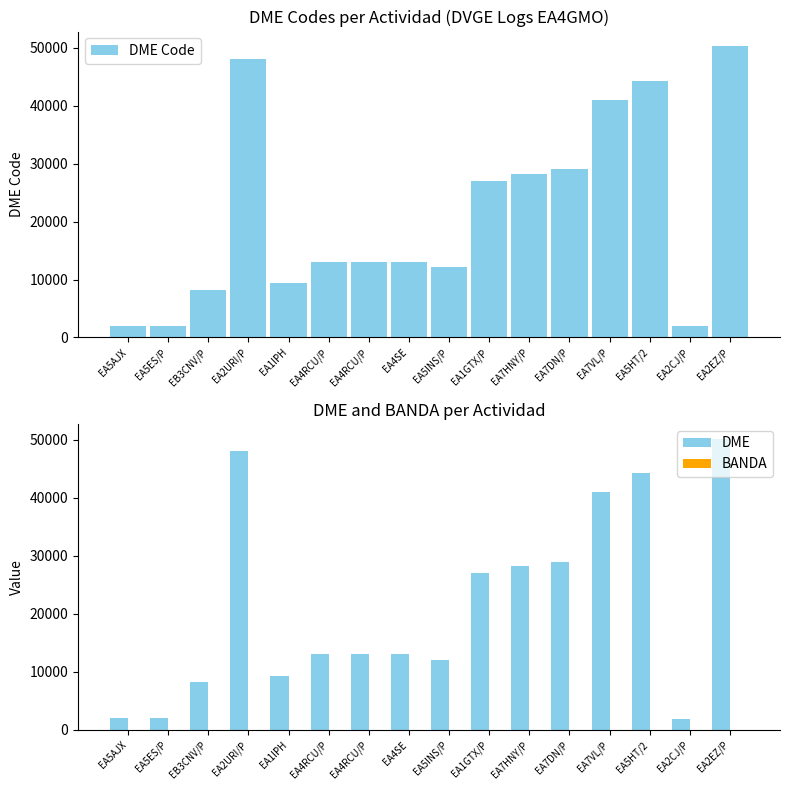

Read the DME value at EA1IPH, to the nearest 100.

9400